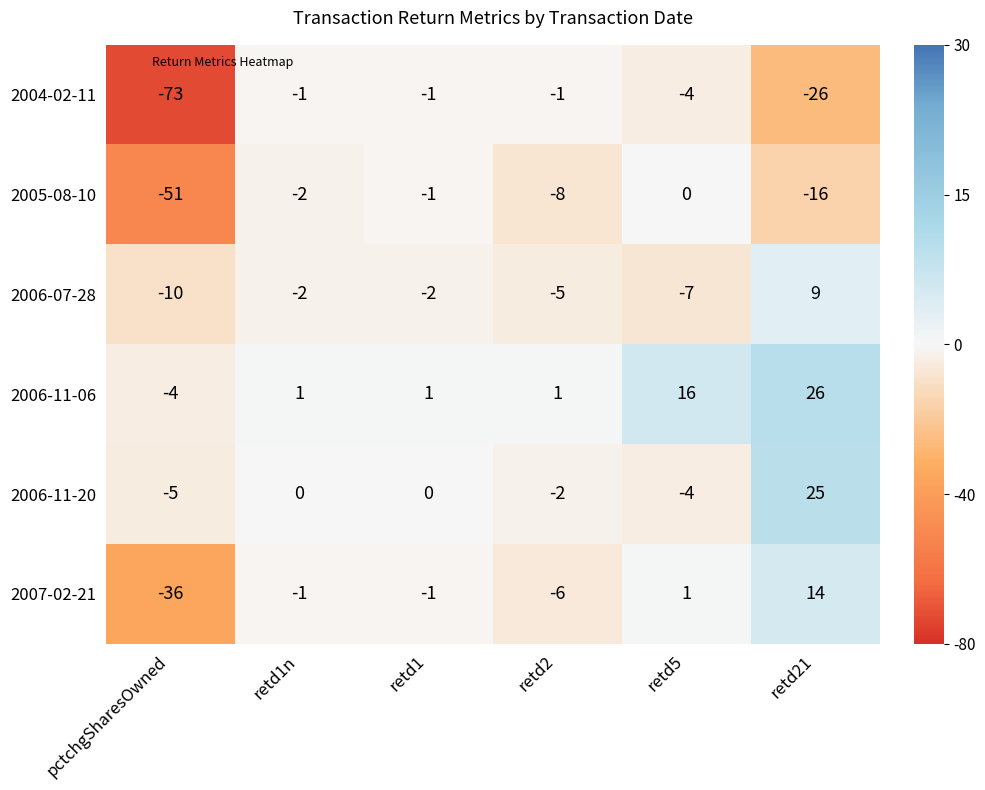

Which label corresponds to the largest value in the chart?

retd21